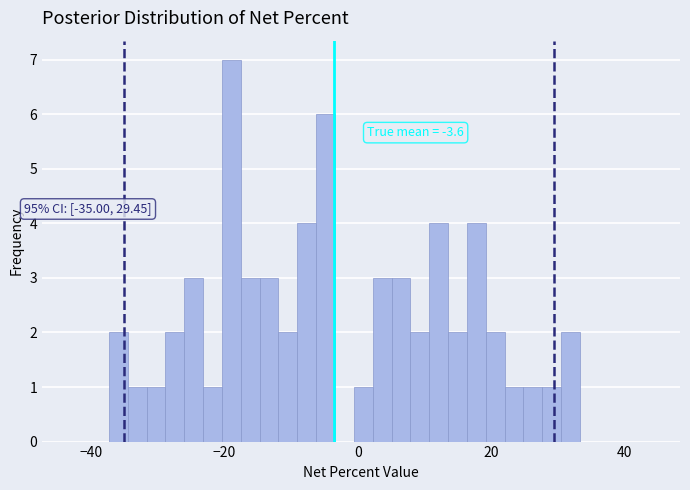

Read against the x-axis, roughly where is the centre of the tallest bar?

-18